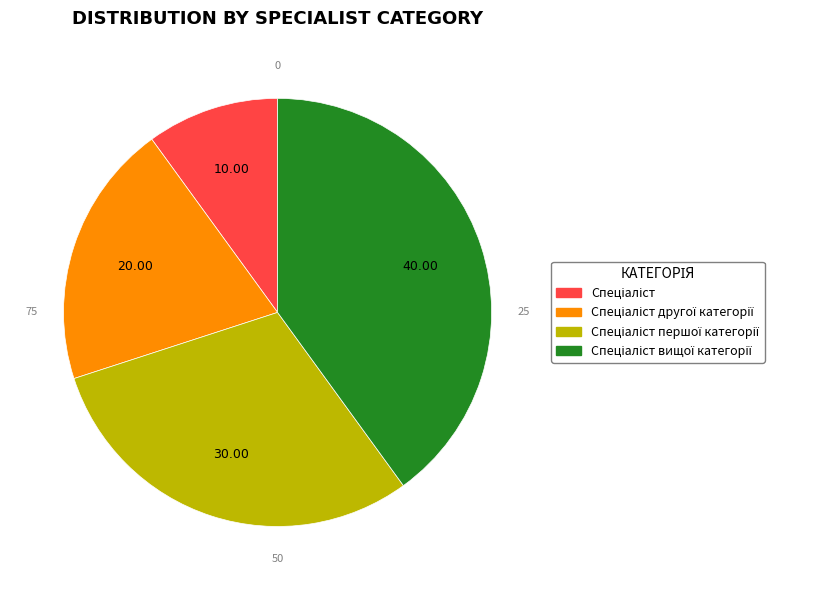

Is there a majority slice in this chart?

No